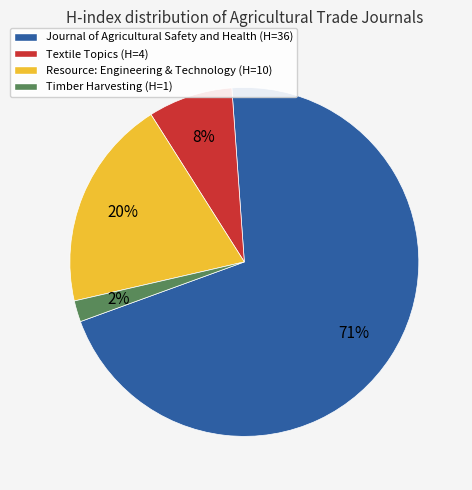

To the nearest percent, what percentage of the pie is Resource: Engineering & Technology (H=10)?

20%